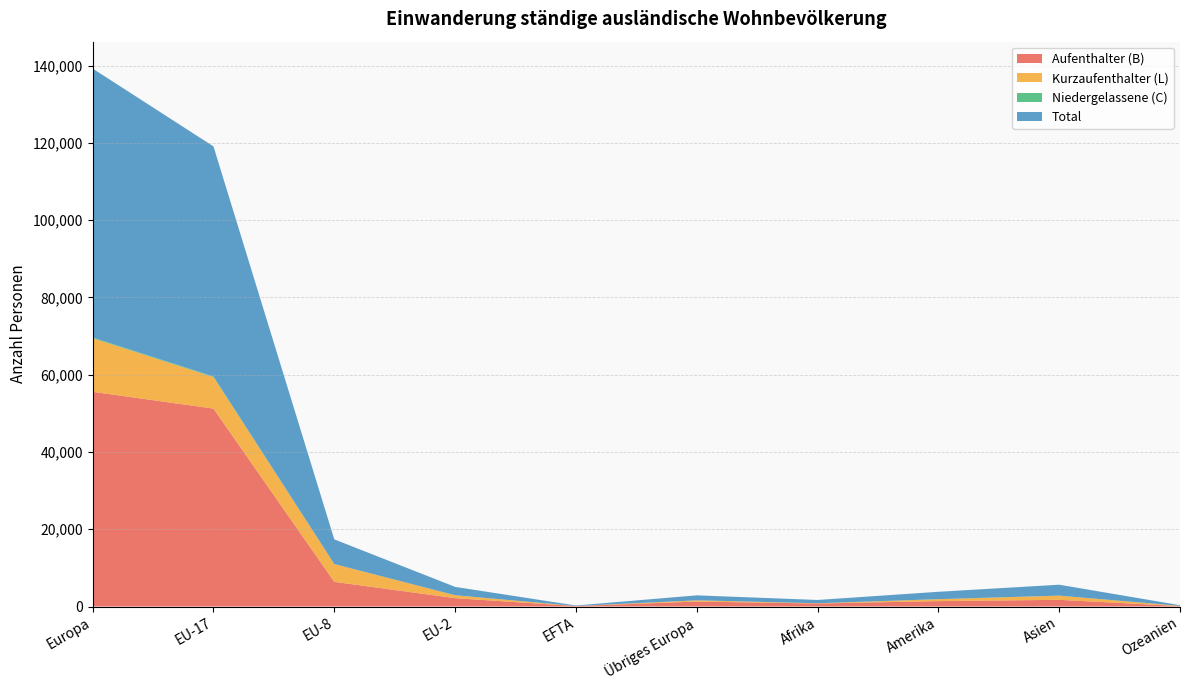

Reading left to right, transcribe all the data shown in this chart.

Aufenthalter (B): 55573	51230	6387	2165	129	1289	780	1402	1733	130
Kurzaufenthalter (L): 13878	8166	4605	757	5	306	63	495	1079	42
Niedergelassene (C): 169	152	6	0	1	10	6	11	13	0
Total: 69620	59548	6387	2165	129	1289	849	1908	2825	172